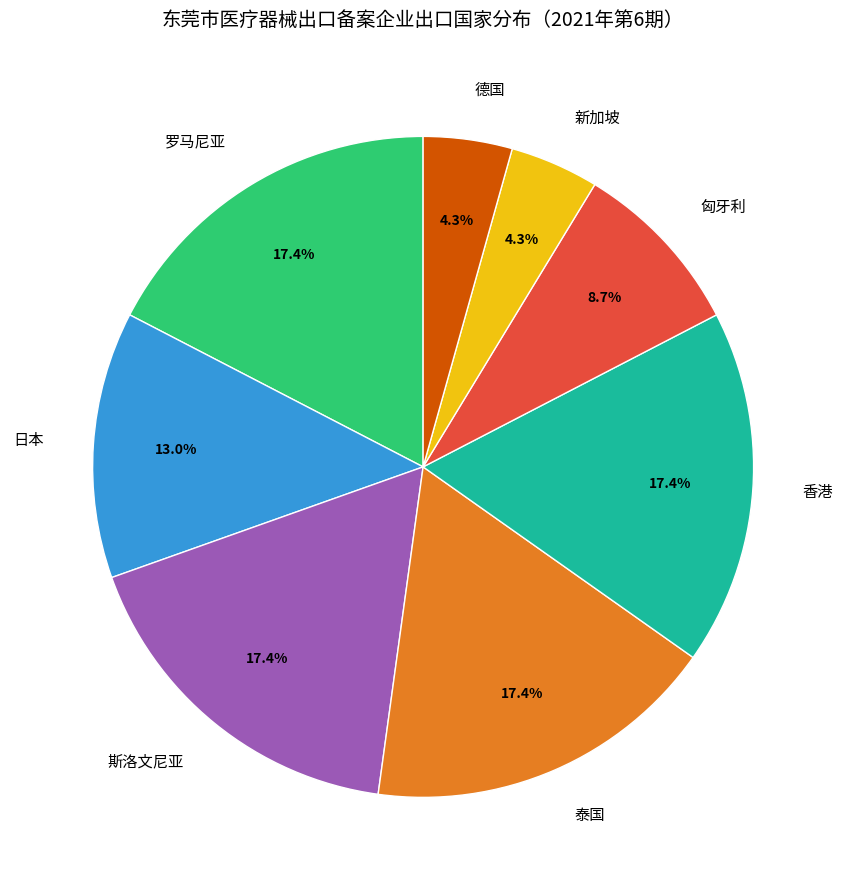

True or false: 香港 accounts for 17% of the total.

True